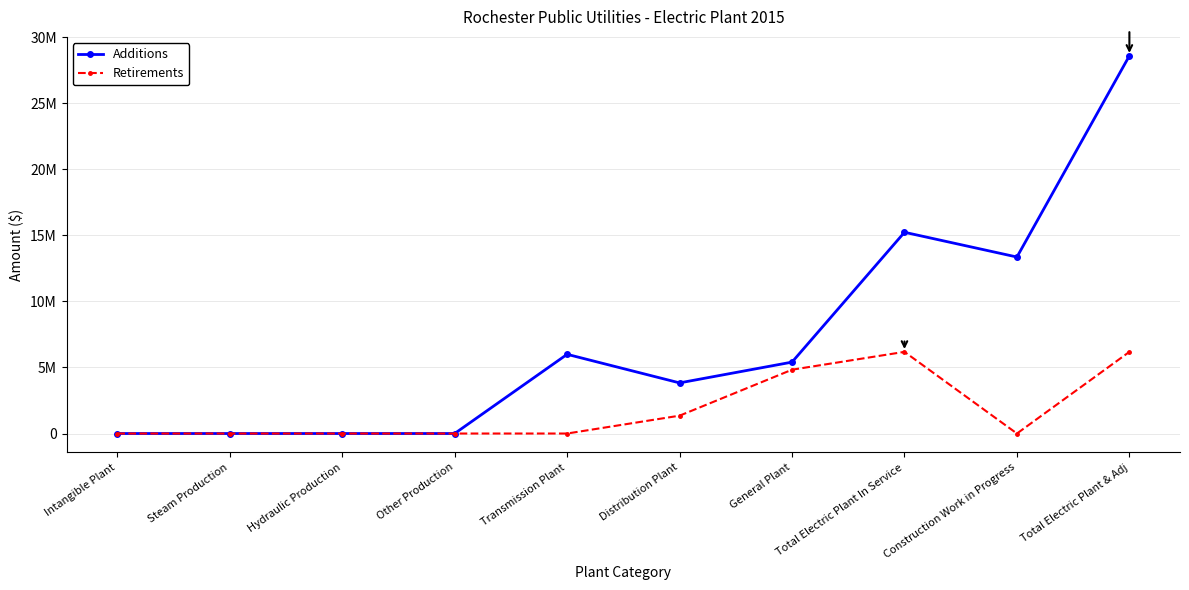

List the labels in order of Retirements value, largest first.

Total Electric Plant In Service, Total Electric Plant & Adj, General Plant, Distribution Plant, Intangible Plant, Steam Production, Hydraulic Production, Other Production, Transmission Plant, Construction Work in Progress